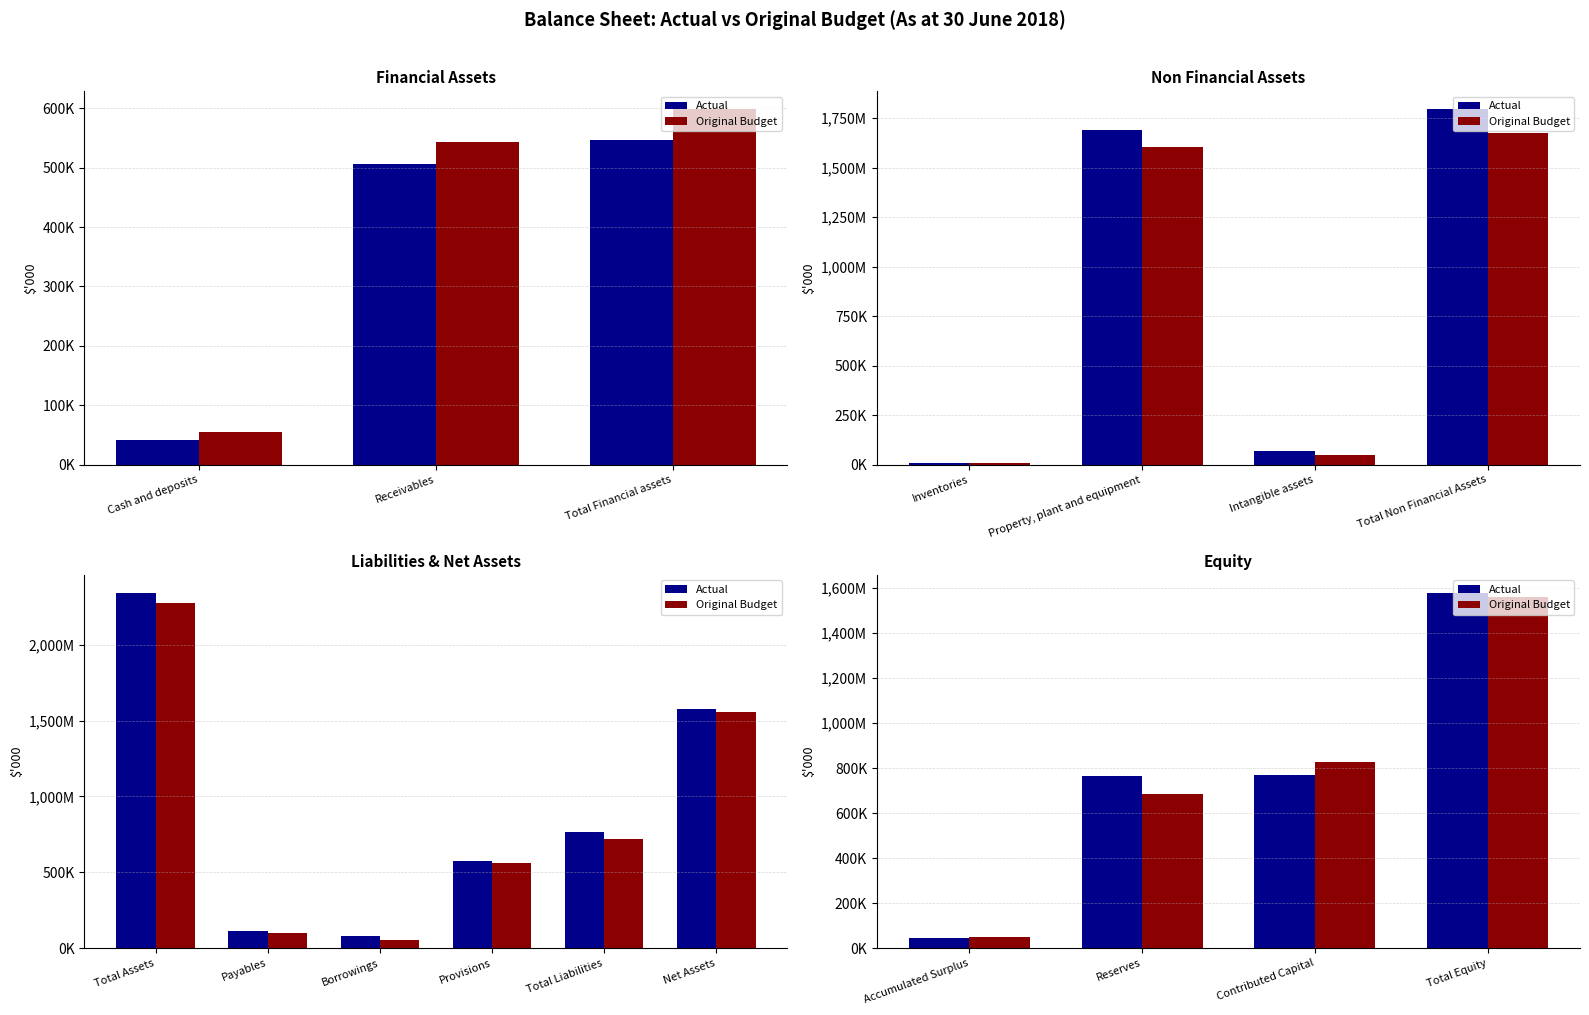

Between Reserves and Contributed Capital, which is larger?

Contributed Capital